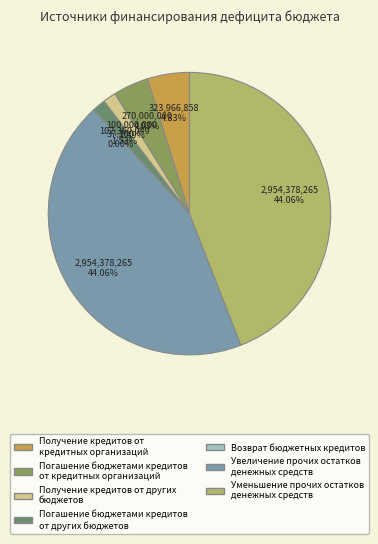

Between Увеличение прочих остатков денежных средств and Погашение бюджетами кредитов от кредитных организаций, which is larger?

Увеличение прочих остатков денежных средств